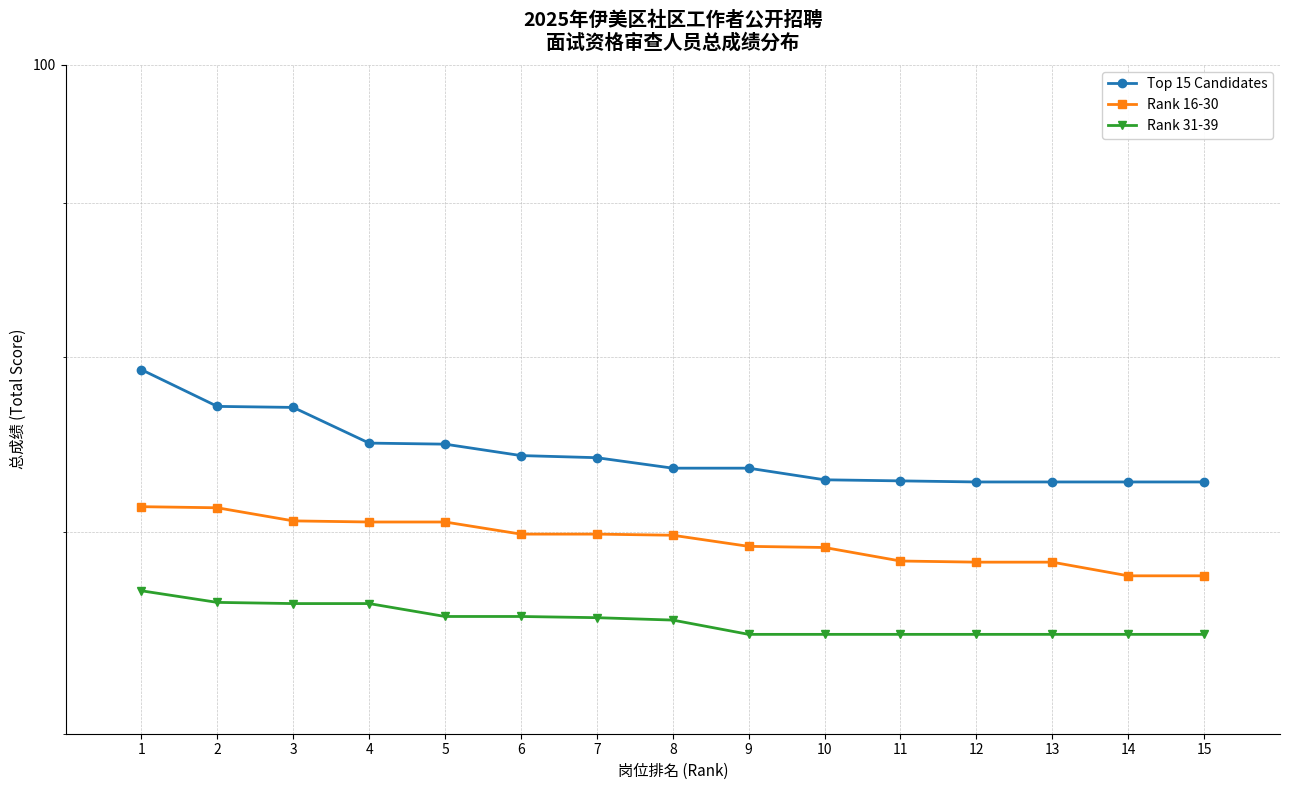

Which has a higher value, 14 or 7?

7